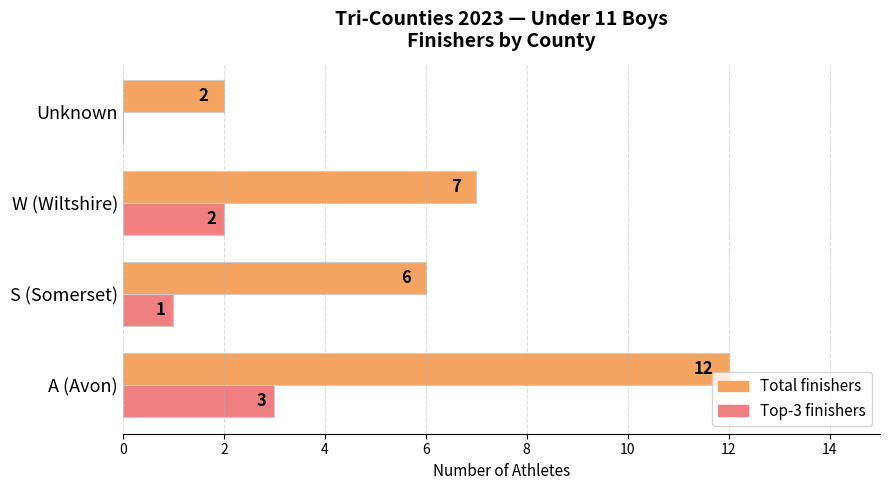

What is the sum of all Total finishers values?

27